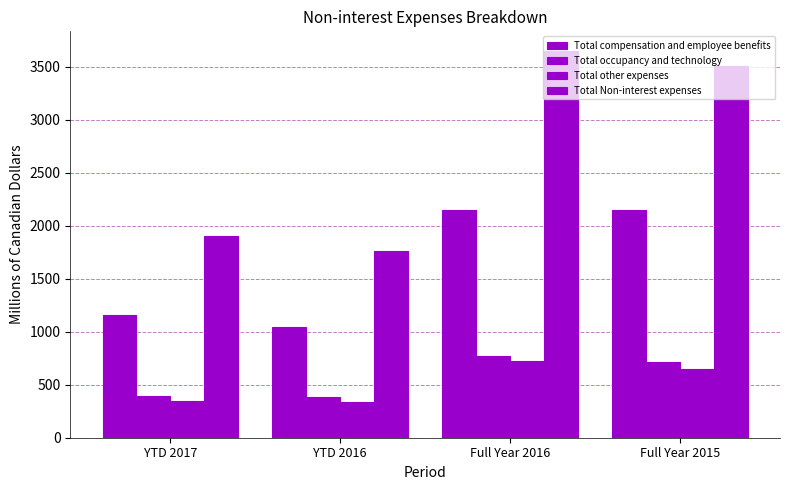

Which series has the largest range (max minus min)?

Total Non-interest expenses